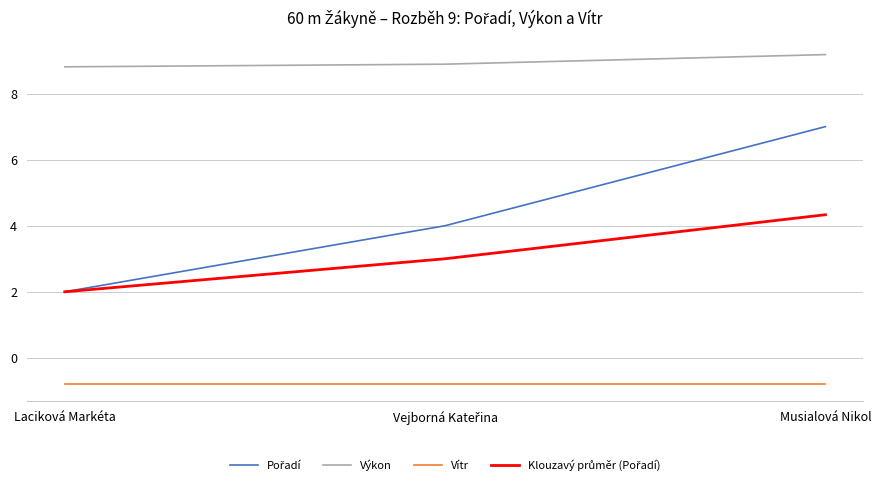

What position from the left is Musialová Nikol?

3